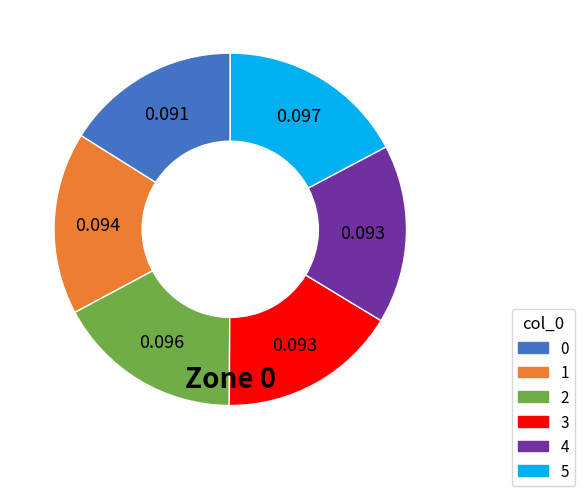

Is there any slice that represents more than half of the pie?

No